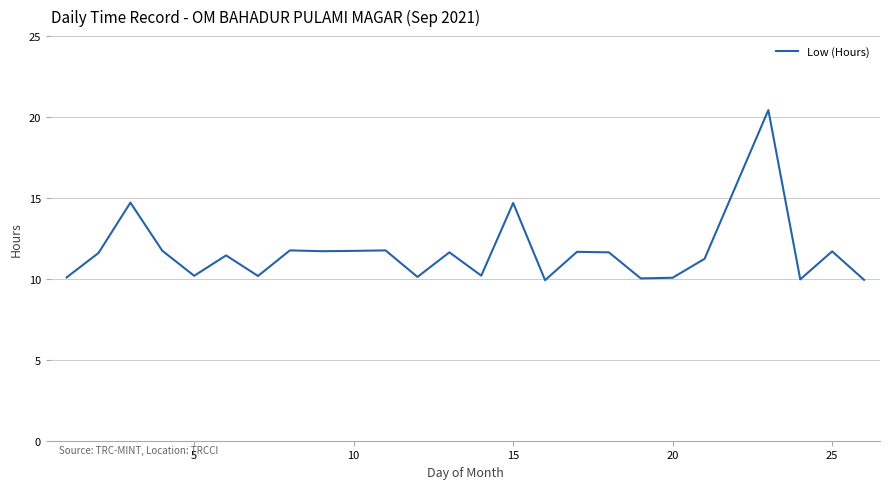

What is the smallest value displayed?

9.9